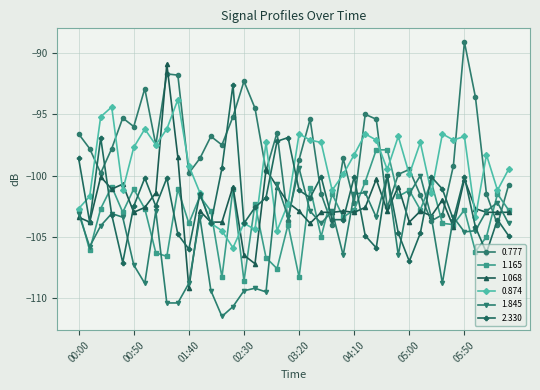

Which series has the largest total across all categories?

0.777